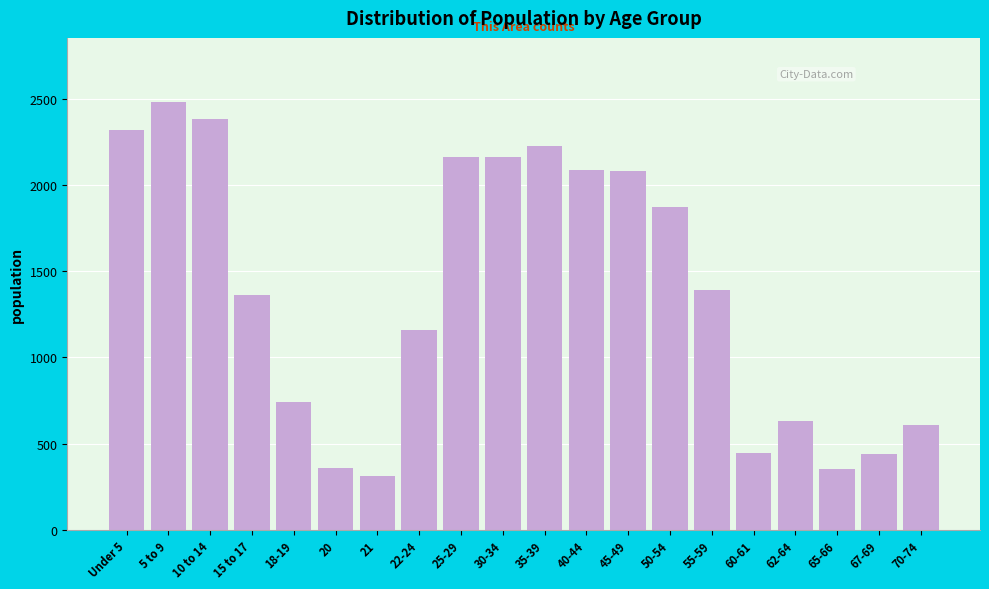

Read the value at 70-74, to the nearest 50.

600